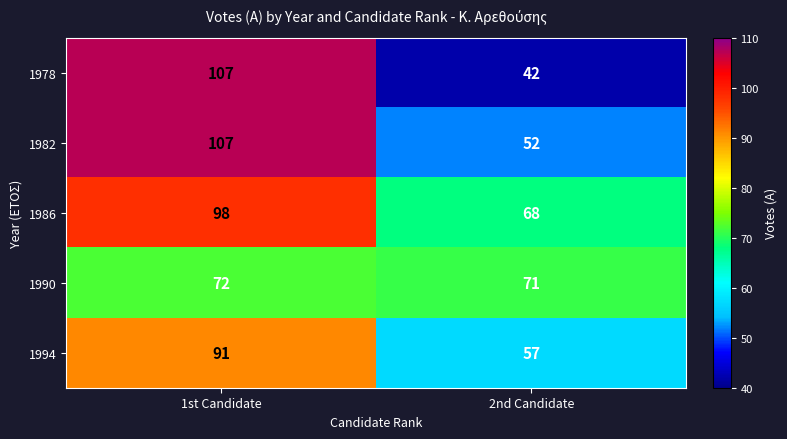

How many data points does each series have?

2